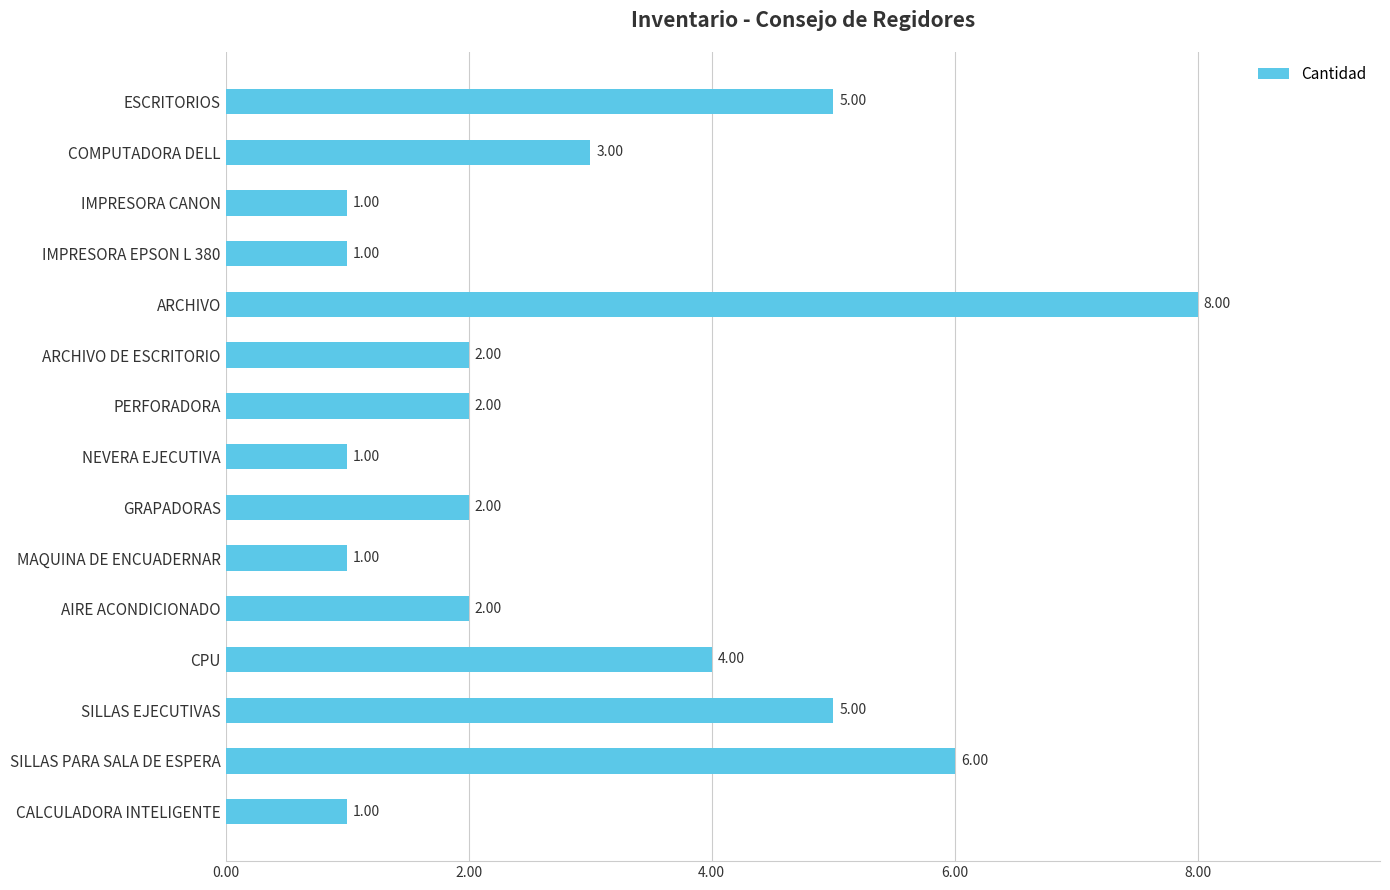

What is the average value?

3